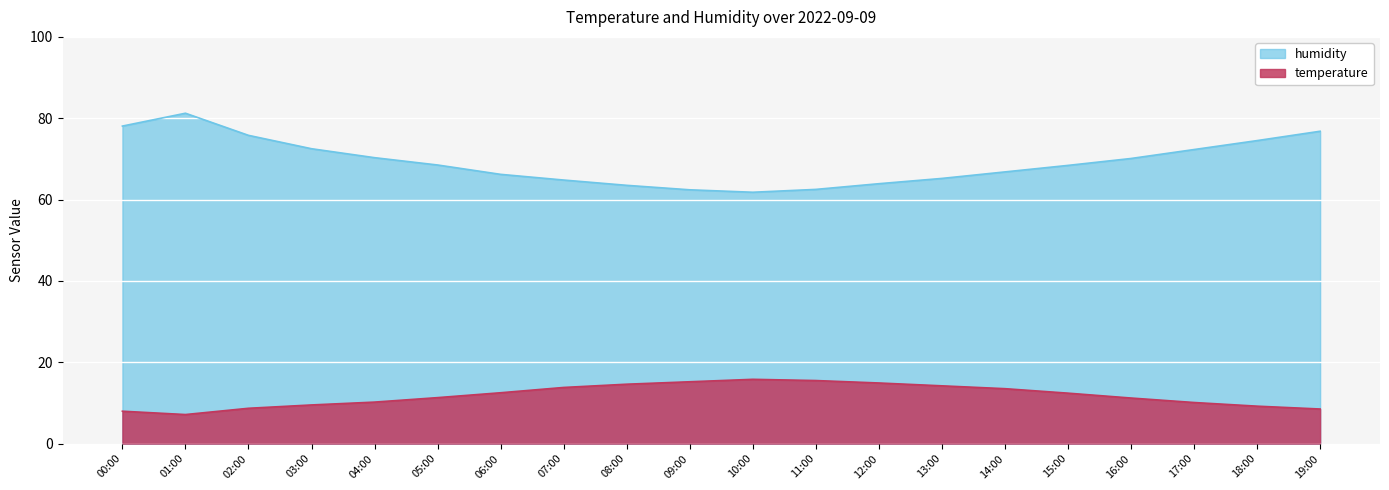

Is it true that temperature equals 3.8 at 08:00?

False